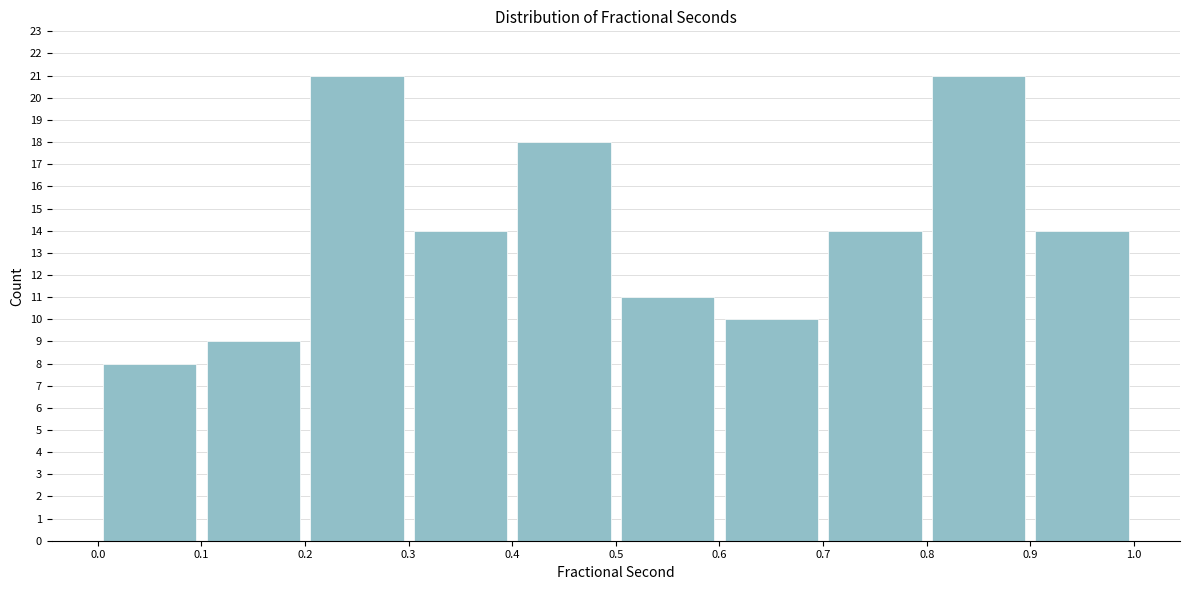

What is the height of the bar covering 0.2 to 0.3 on the x-axis? The values are not printed on the chart, so give them approximately, as read against the axis.

21